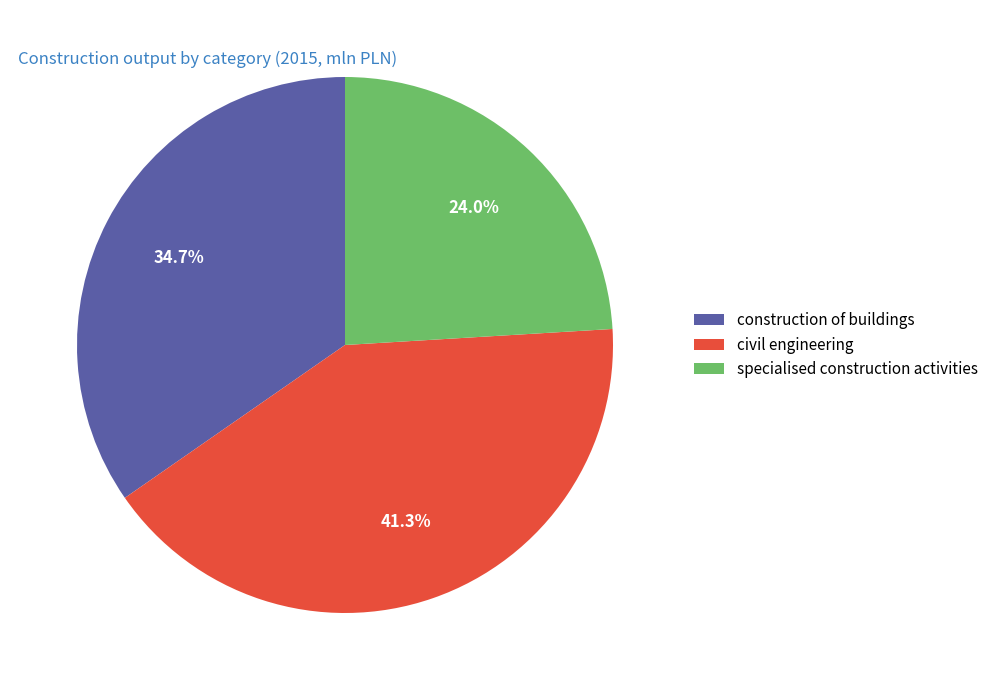

What is the ratio of the value at specialised construction activities to the value at civil engineering?

0.6